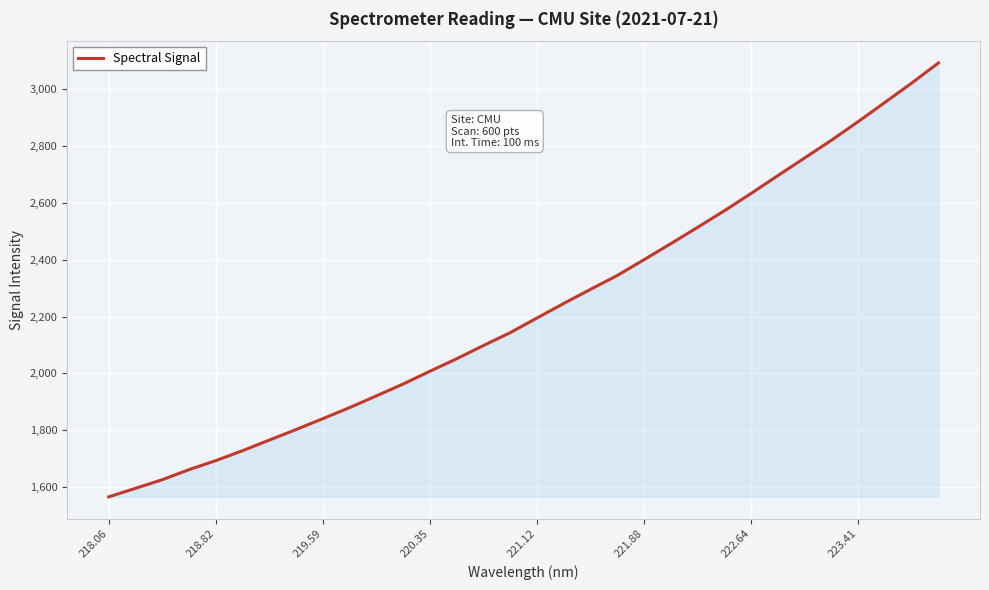

What is the minimum value shown in the chart?

1565.2